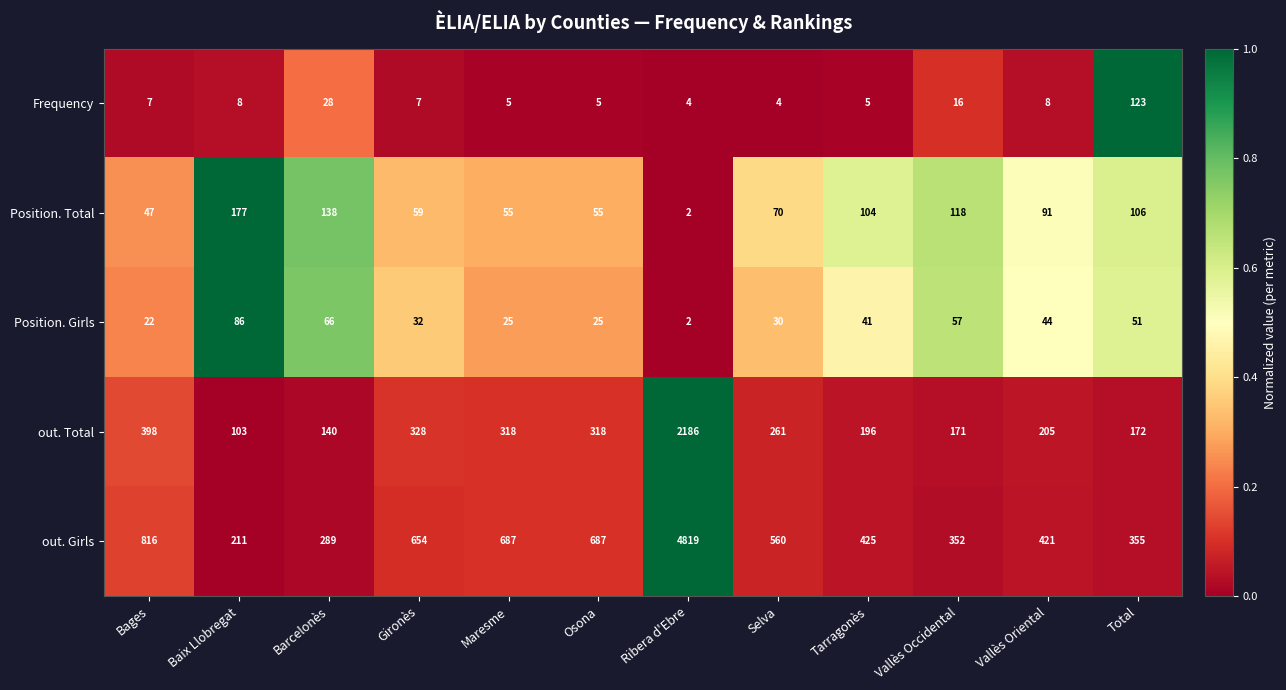

What is the sum of the out. Girls values at Barcelonès and Gironès?

943